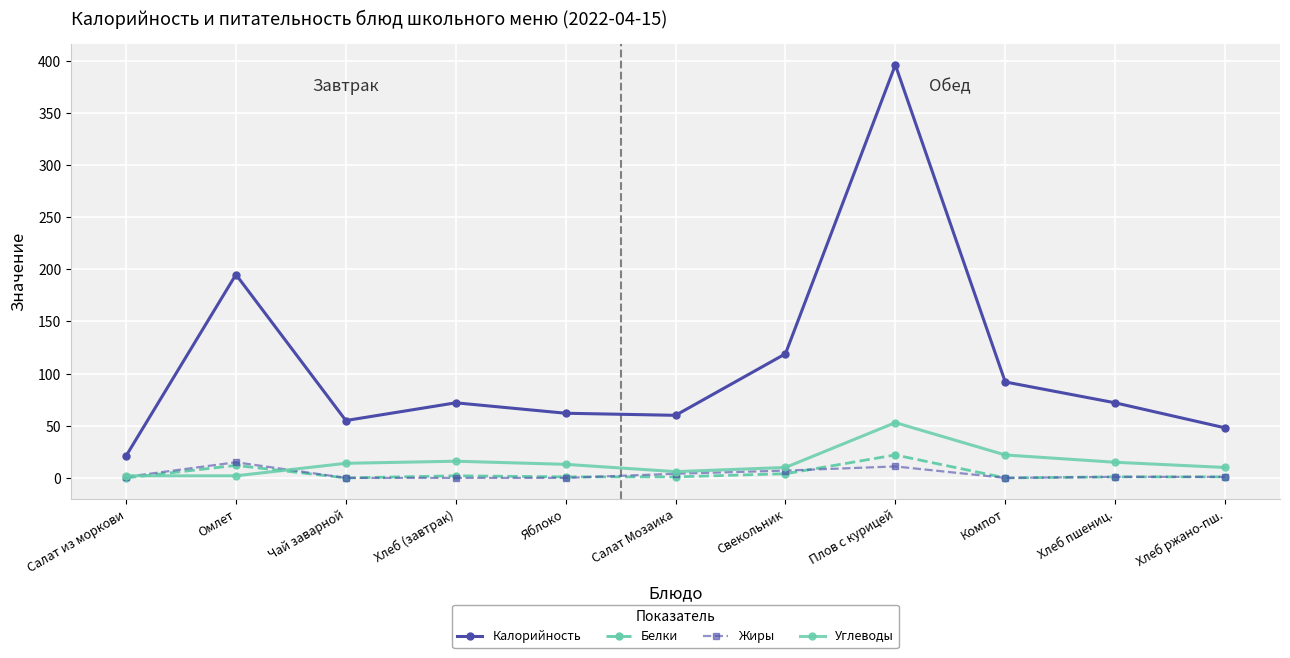

The value of Углеводы at Хлеб ржано-пш. is 10. True or false?

True